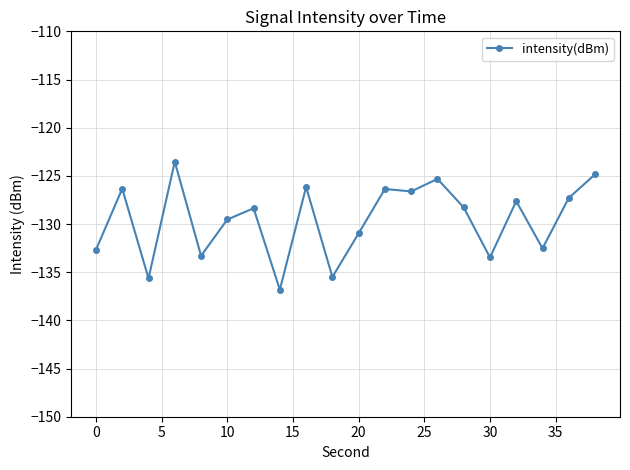

True or false: there are more than 2 points higher than both neighbors.

True